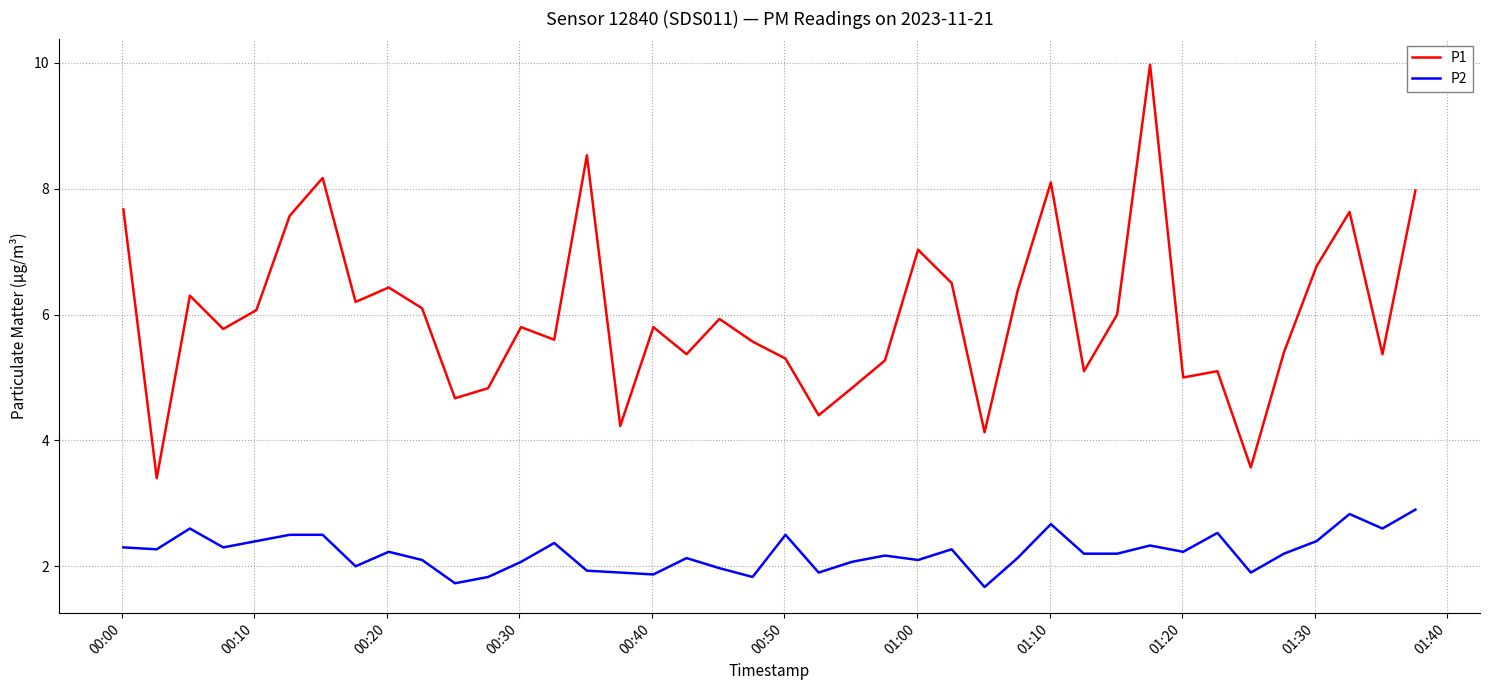

Which series has the largest range (max minus min)?

P1